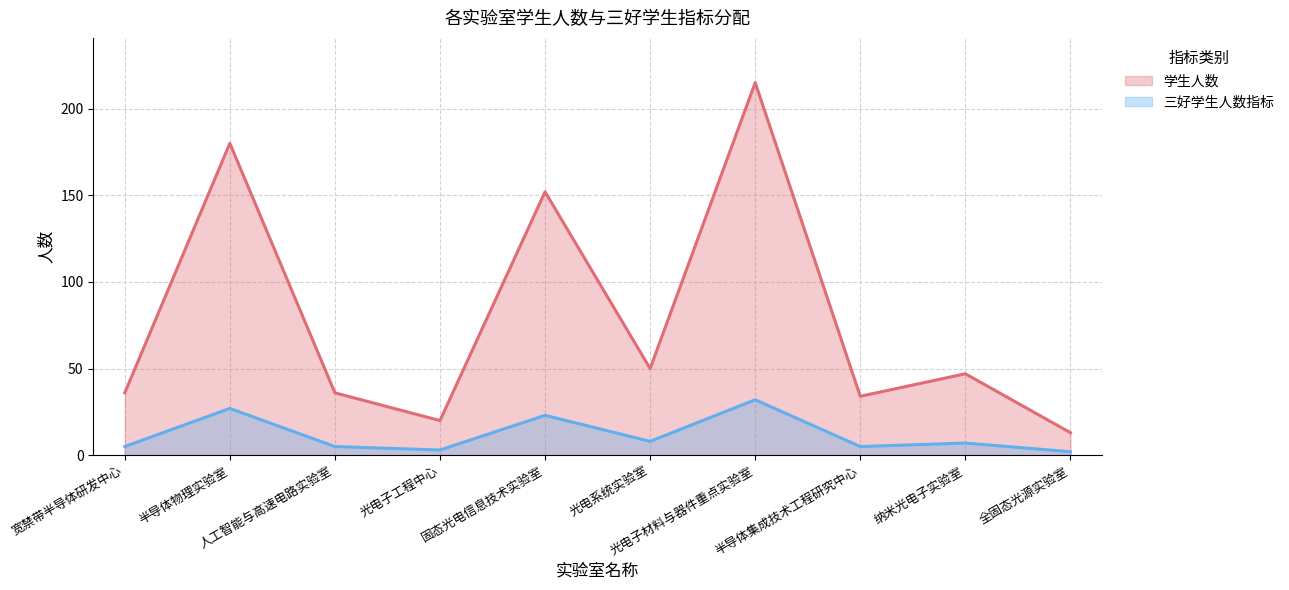

How many data points does each series have?

10